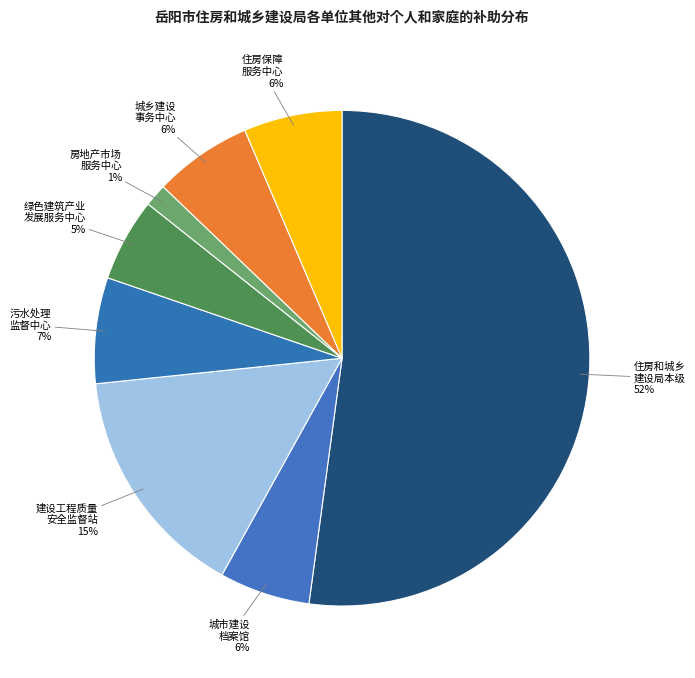

Which slice is the largest?

住房和城乡 建设局本级